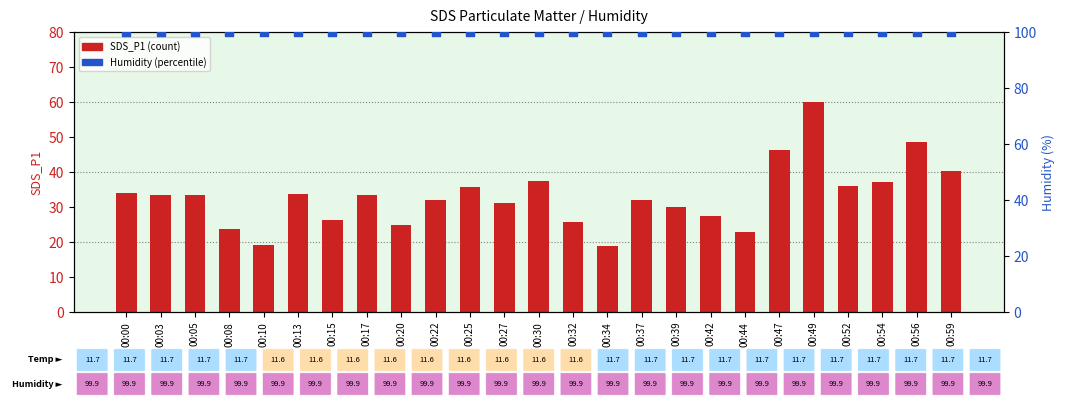

Which series reaches the minimum Y coordinate?

SDS_P1 (count)